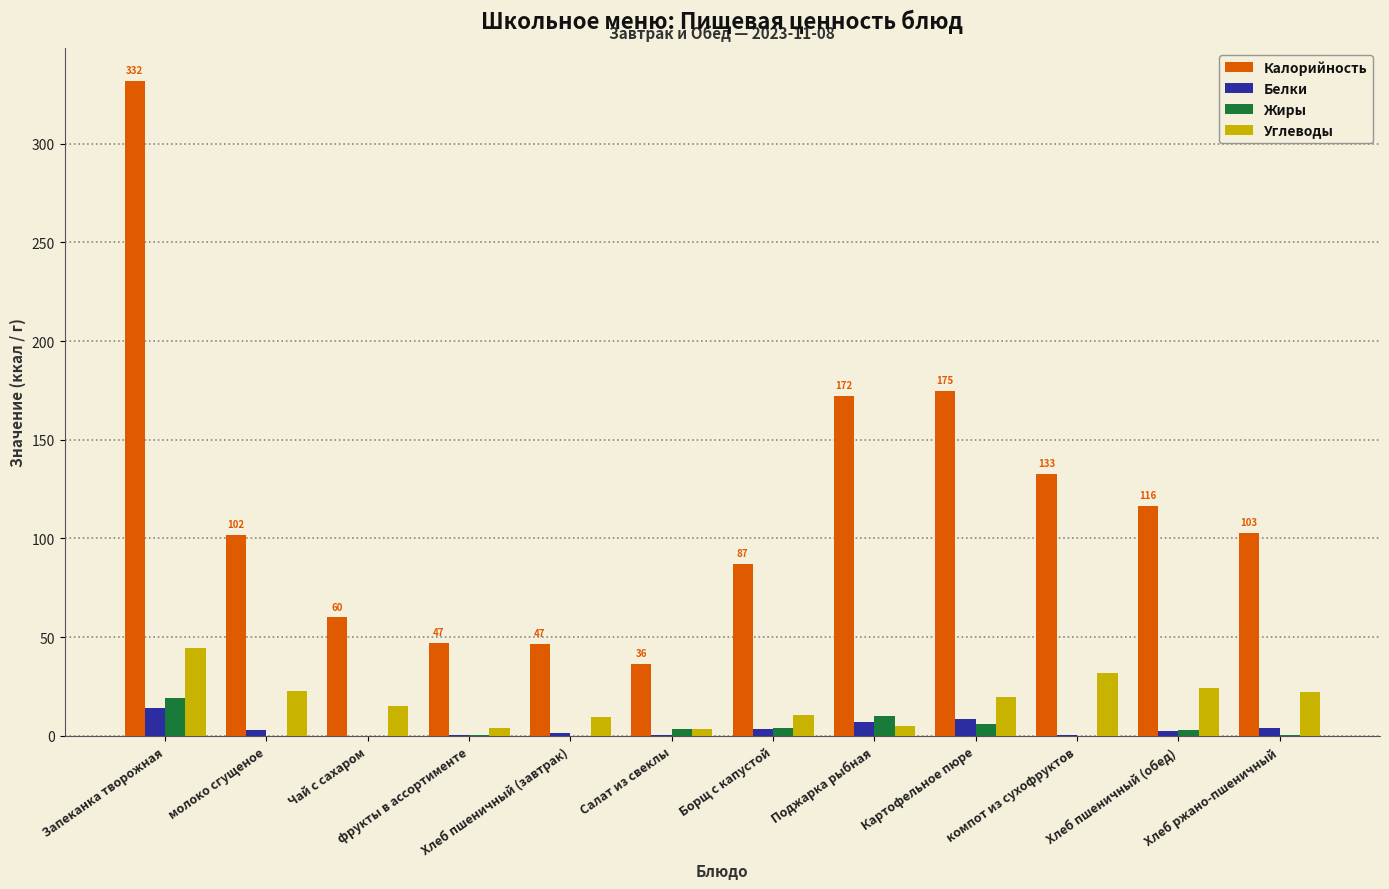

At which label does Жиры first exceed 2?

Запеканка творожная